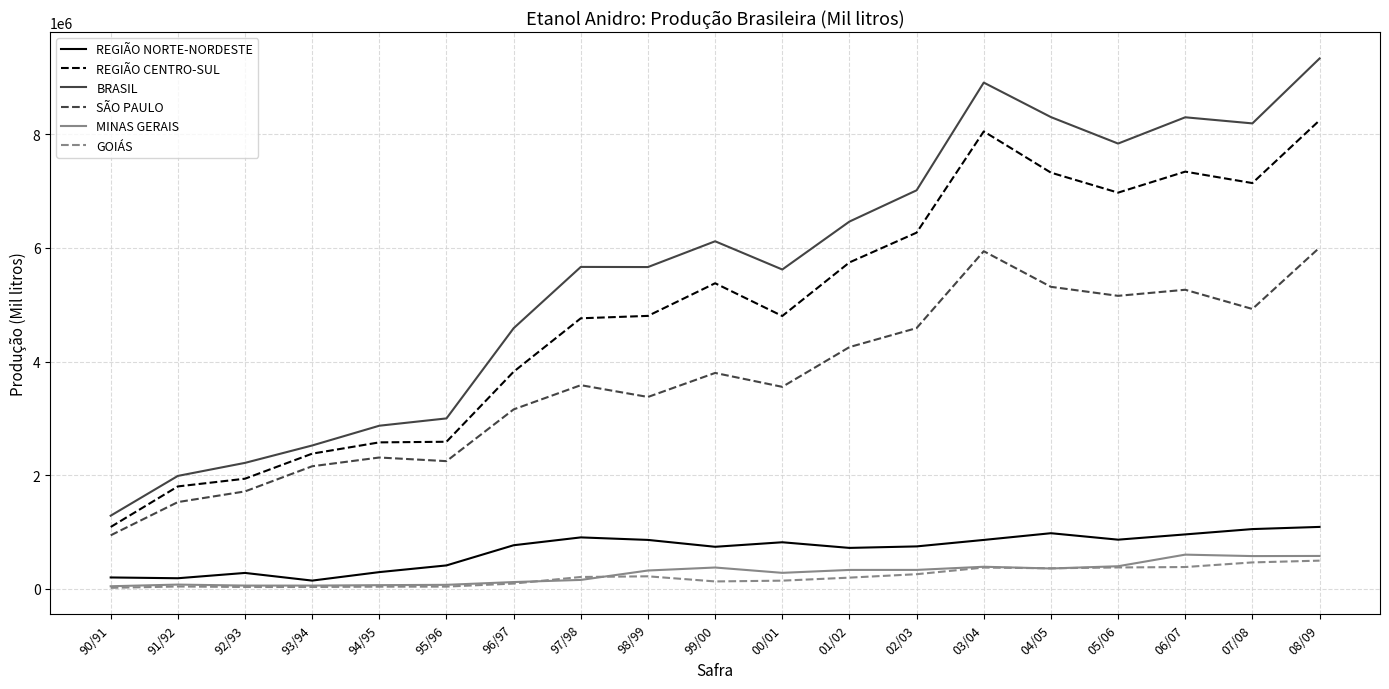

Which series has the largest total across all categories?

BRASIL